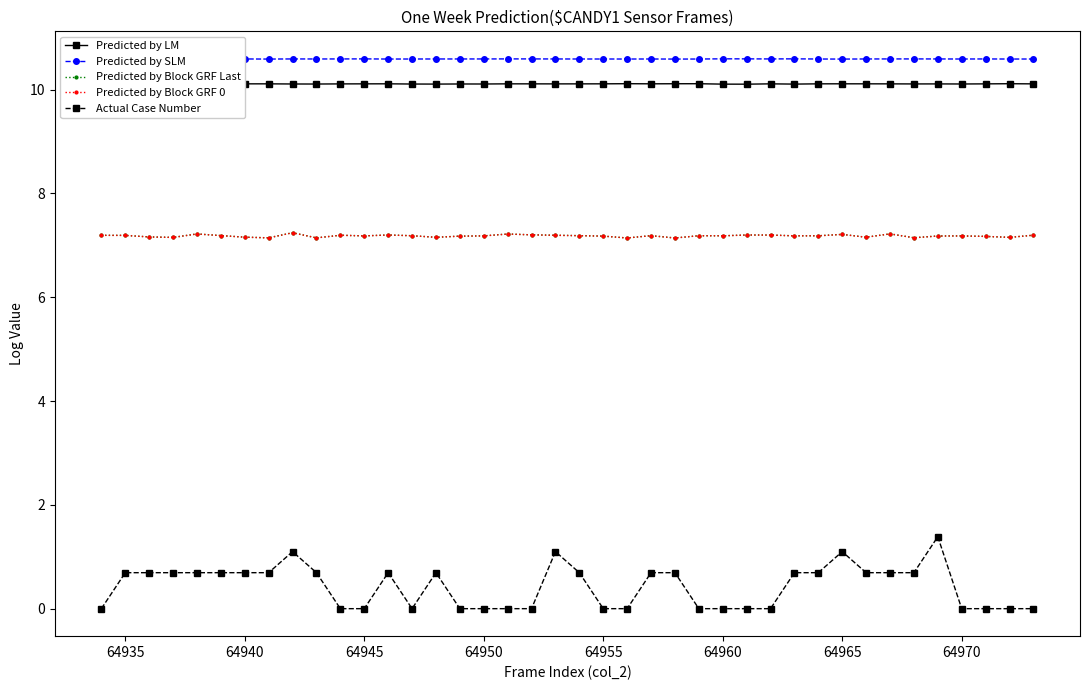

True or false: Predicted by LM has more than 1 interior local peaks.

True